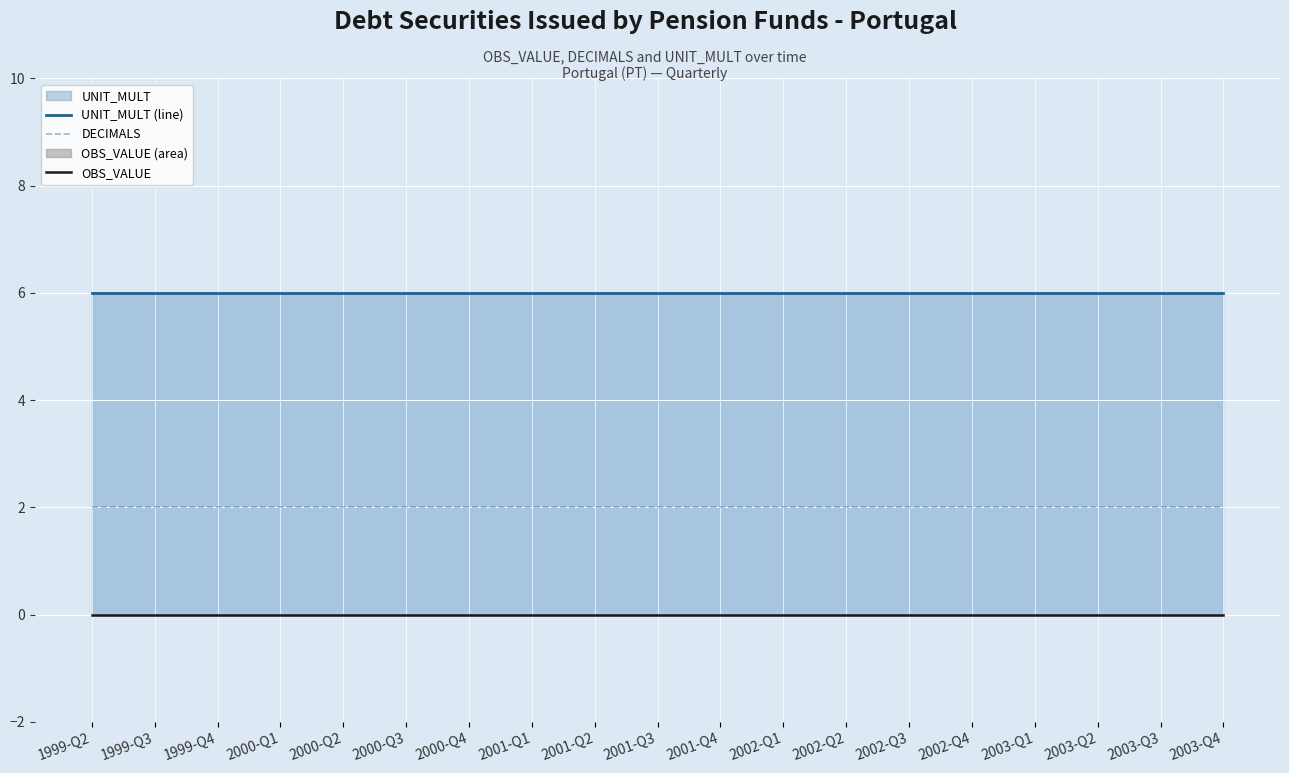

What is the spread (max minus min) of values at 2000-Q3?

6